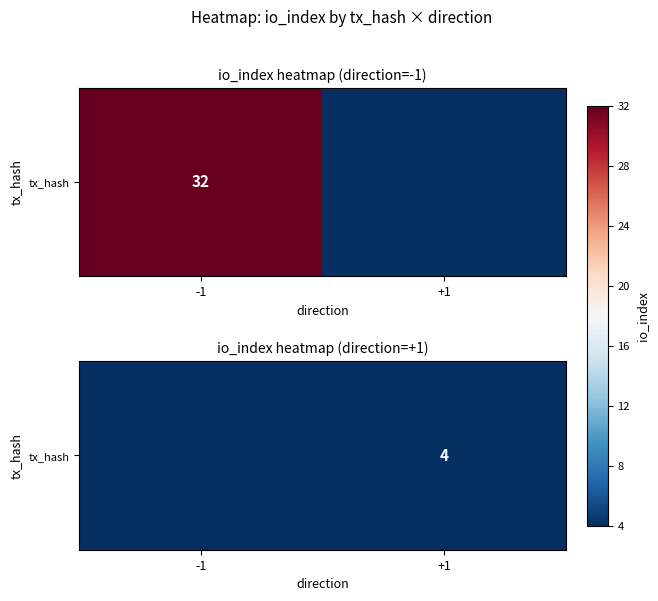

Rank the categories by value from lowest to highest.

-1, +1